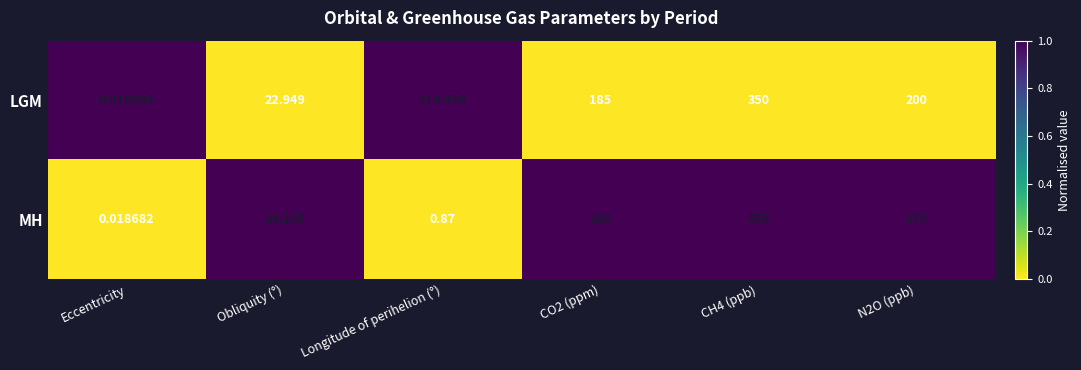

At CH4 (ppb), list the series in order from smallest to largest.

LGM, MH